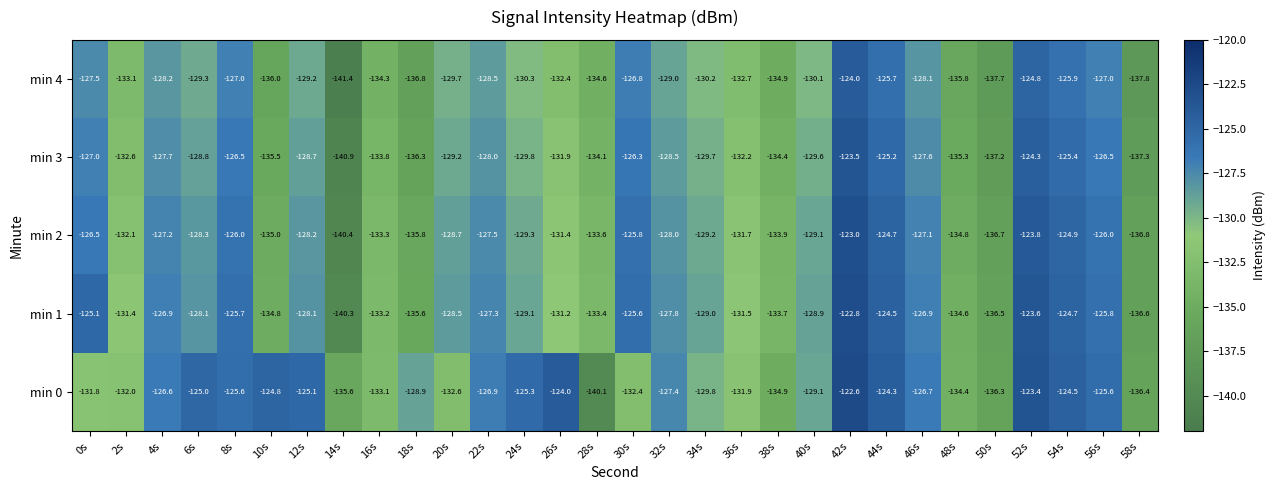

The min 1 series shows -124.7 at 54s. True or false?

True